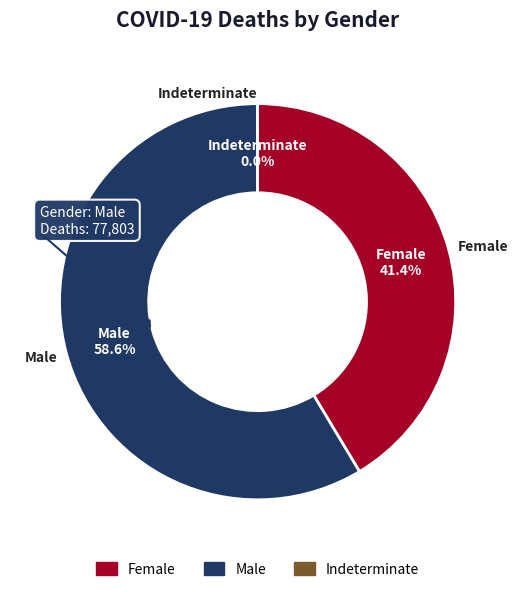

To the nearest percent, what is the difference between the largest and smallest slice percentages?

59%